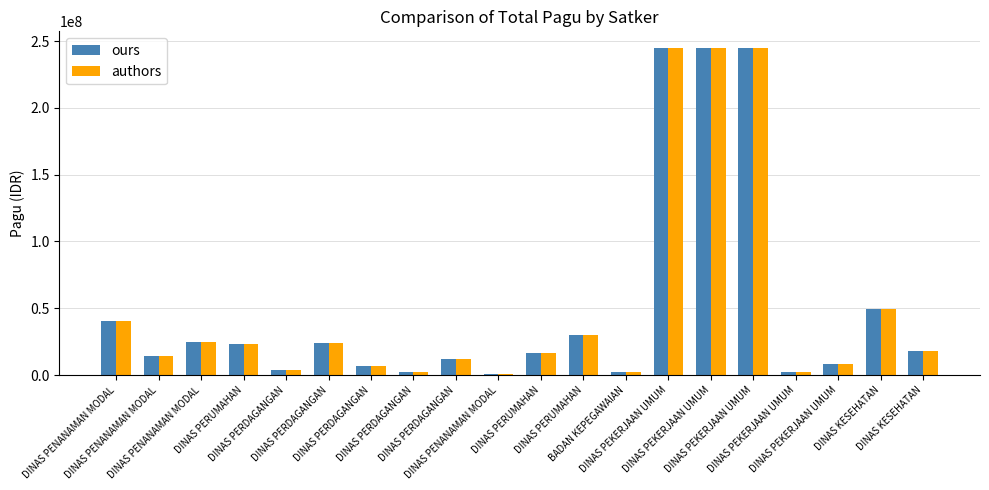

How many categories are shown in the chart?

20